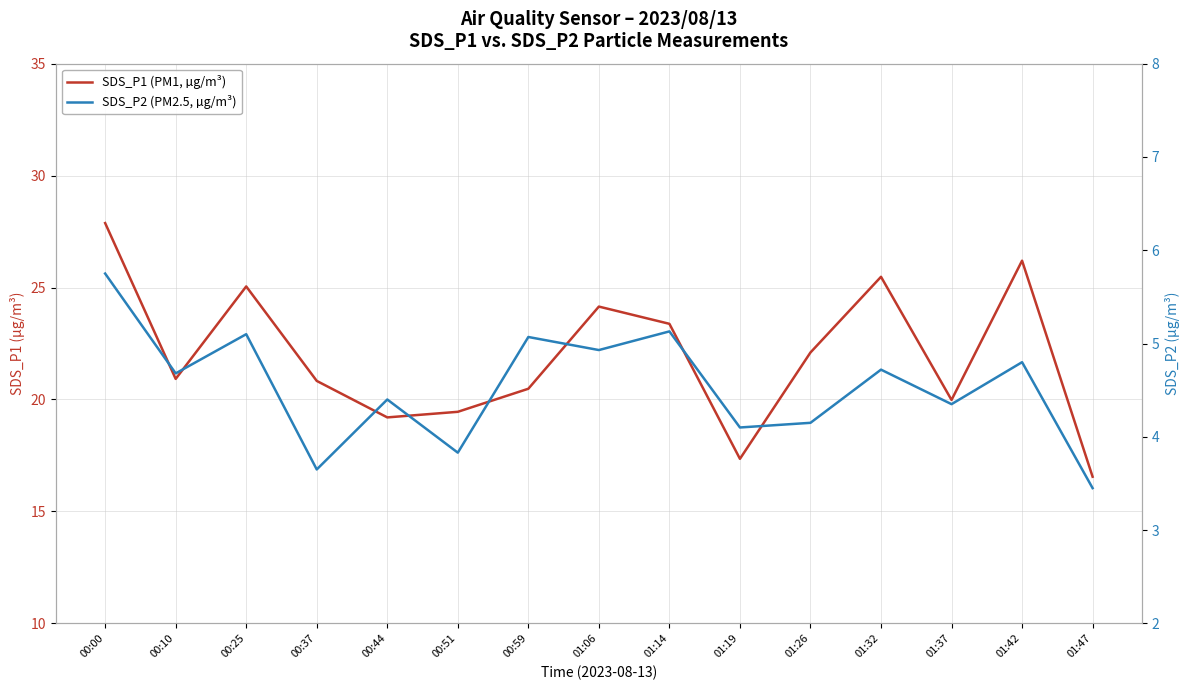

At which category does the chart reach its peak across all series?

00:00